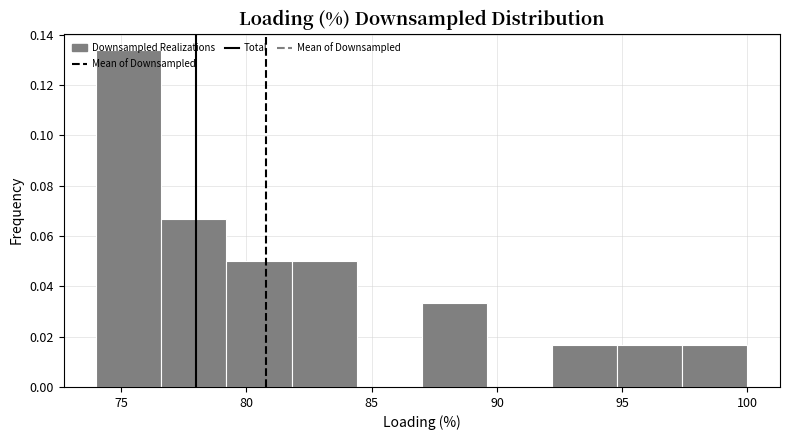

Reading left to right, list every bar in this chart as the range it spans on the x-axis followed by its height. Neither the bar edges nor the heights are printed on the chart, so give them approximately, as read against the axes.

74.0 to 76.6: 0.134
76.6 to 79.2: 0.066
79.2 to 81.8: 0.050
81.8 to 84.4: 0.050
84.4 to 87.0: 0
87.0 to 89.6: 0.034
89.6 to 92.2: 0
92.2 to 94.8: 0.016
94.8 to 97.4: 0.016
97.4 to 100.0: 0.016